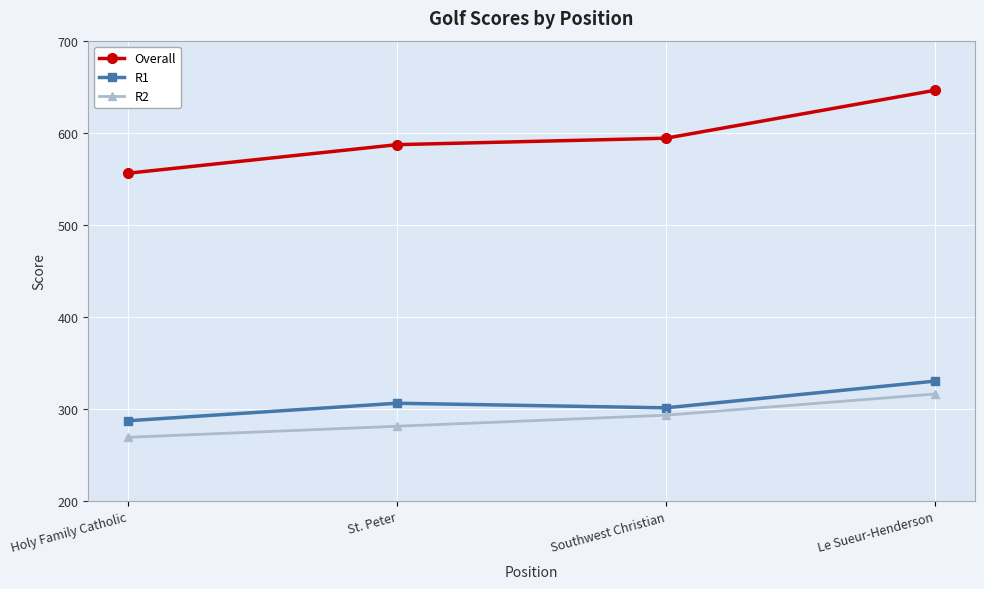

What value does the Overall series have at Holy Family Catholic, to the nearest 5?

555